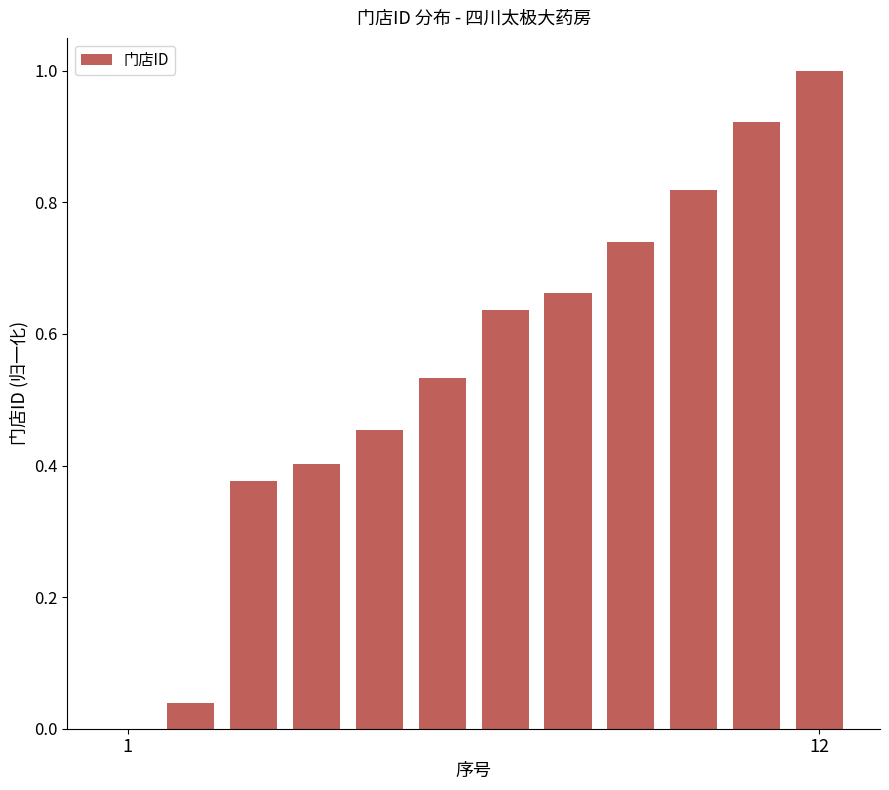

How many data points are above 0?

11